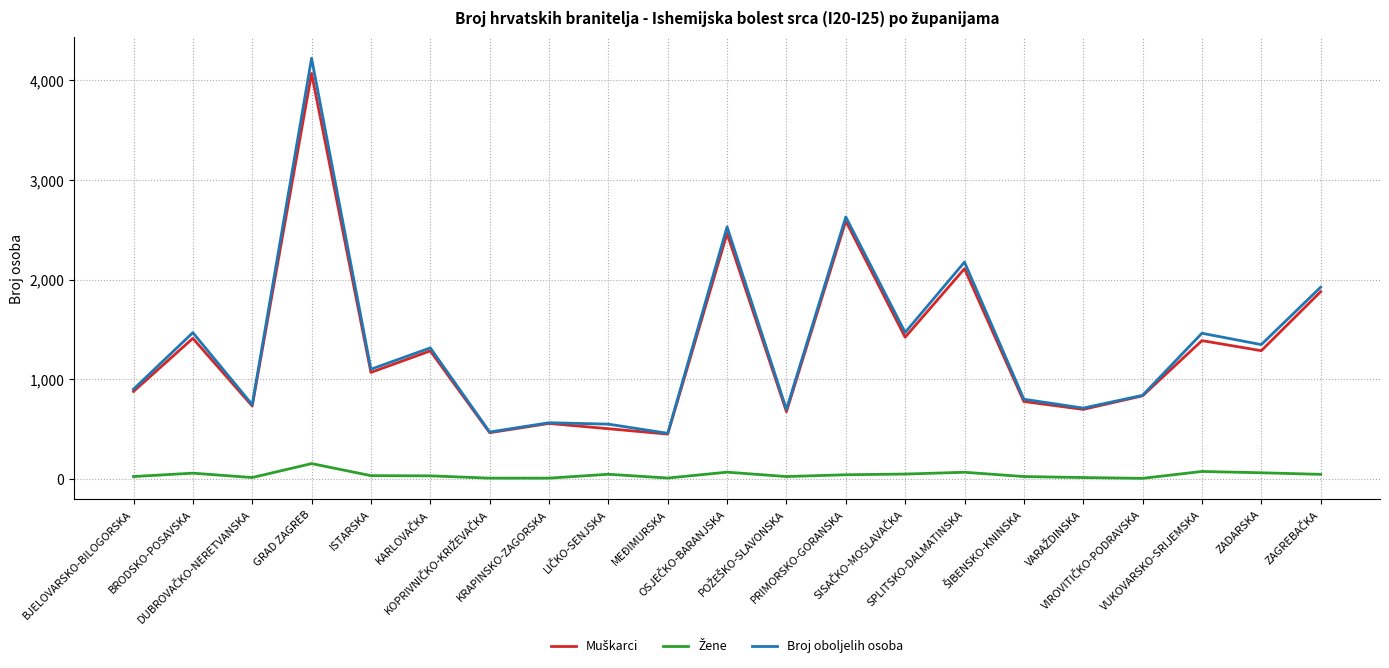

Which series has the largest range (max minus min)?

Broj oboljelih osoba